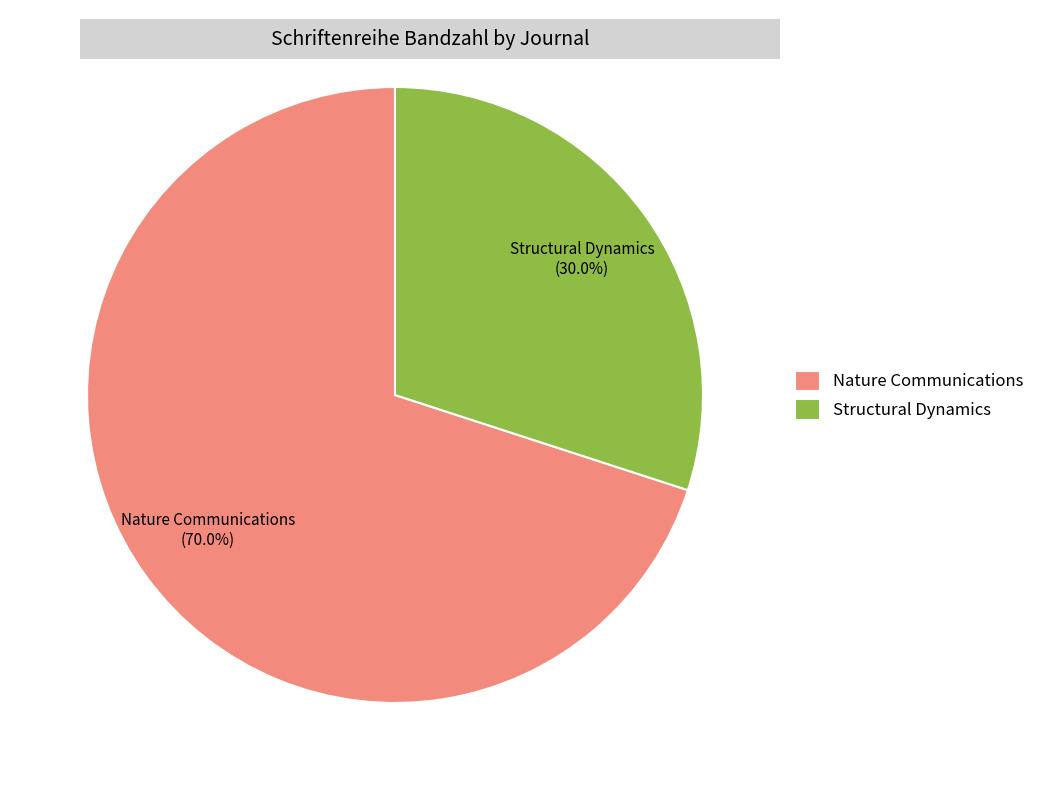

Count the number of slices in the pie.

2